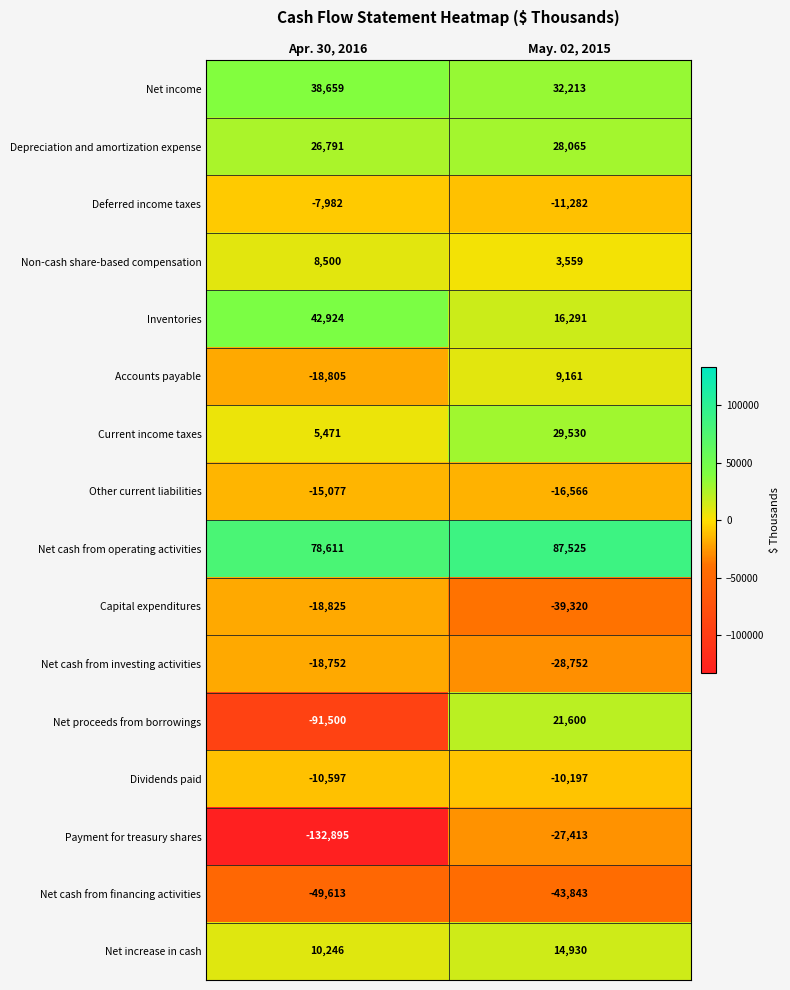

What is the difference between the Inventories values at Apr. 30, 2016 and May. 02, 2015?

26633